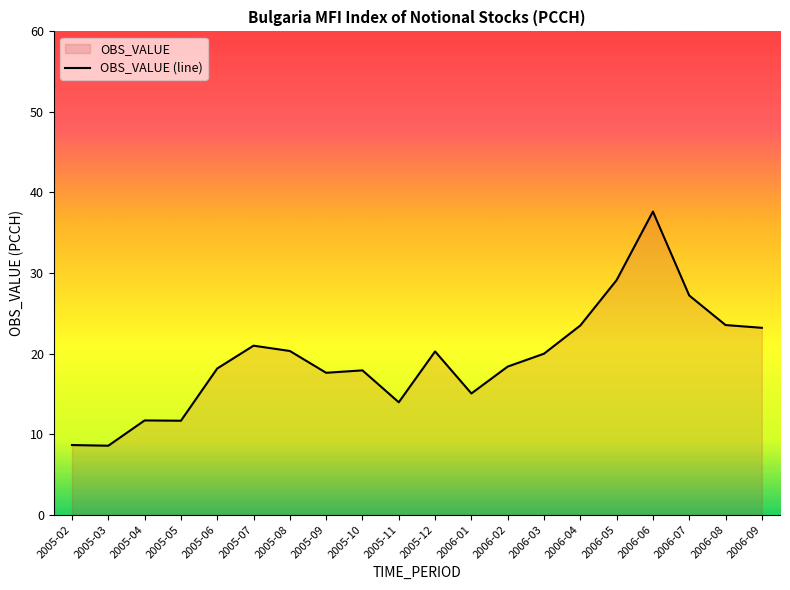

Rank the categories by value from highest to lowest.

2006-06, 2006-05, 2006-07, 2006-08, 2006-04, 2006-09, 2005-07, 2005-08, 2005-12, 2006-03, 2006-02, 2005-06, 2005-10, 2005-09, 2006-01, 2005-11, 2005-04, 2005-05, 2005-02, 2005-03